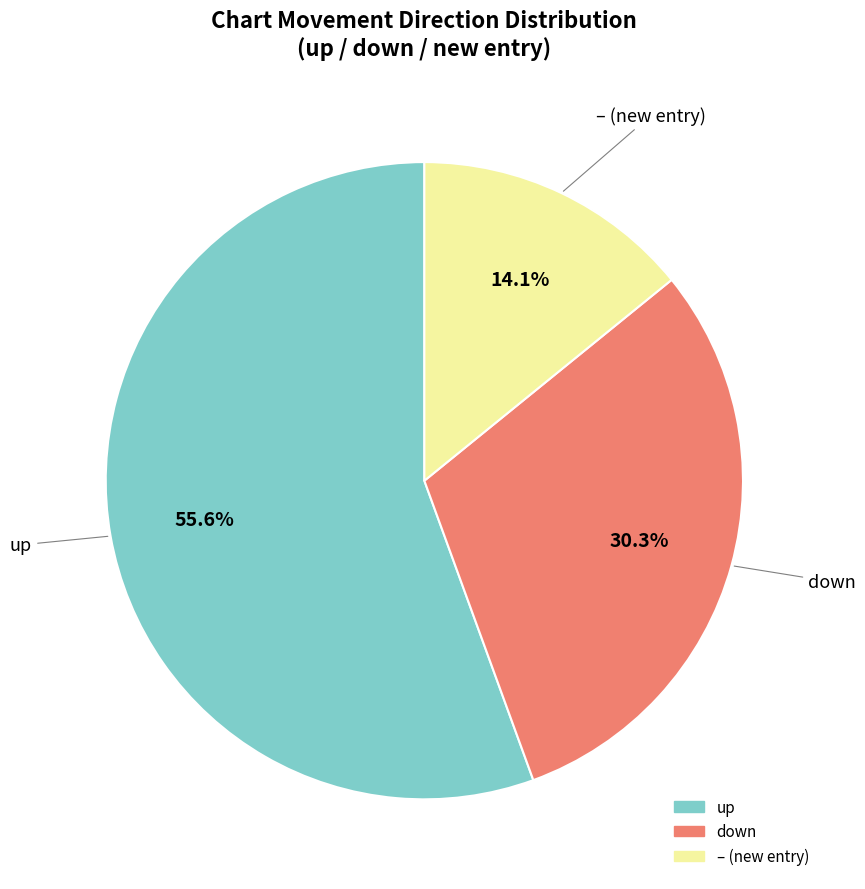

Is there a majority slice in this chart?

Yes